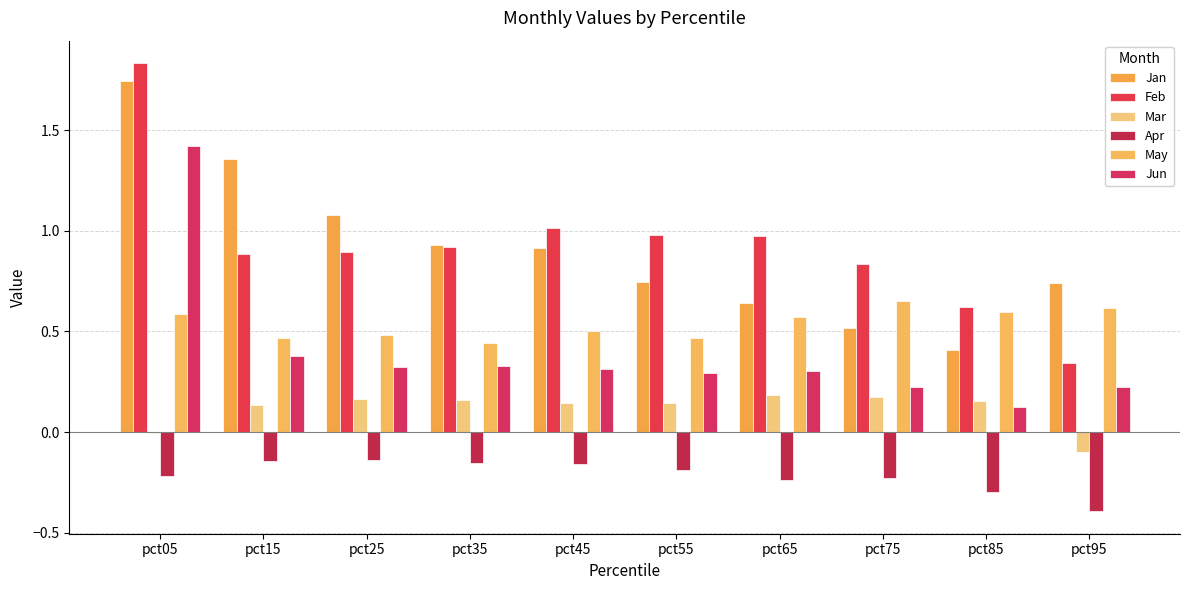

What are all the series names shown in the legend?

Jan, Feb, Mar, Apr, May, Jun